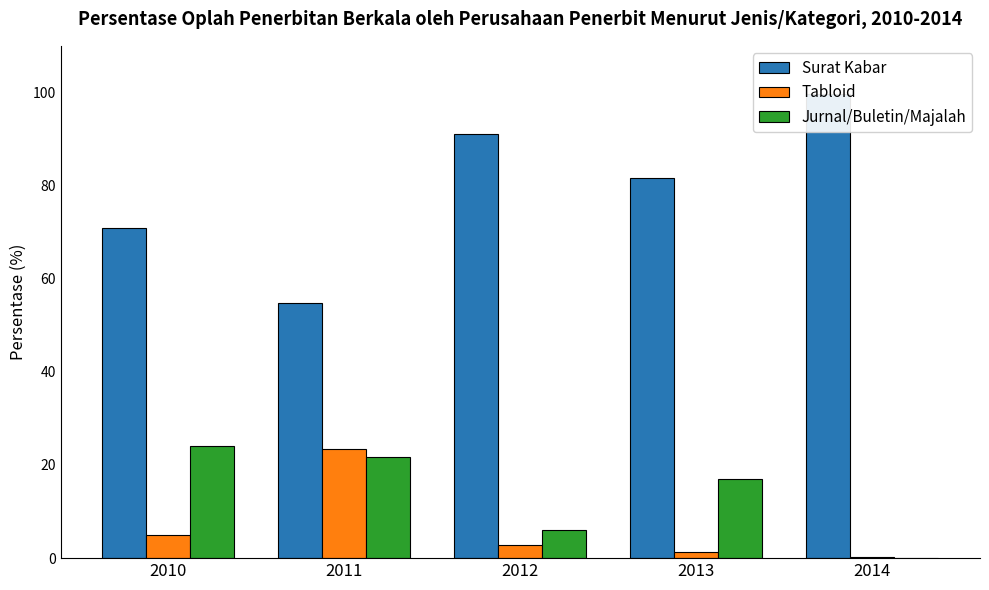

What is the total value across all series at 2012?

100.0